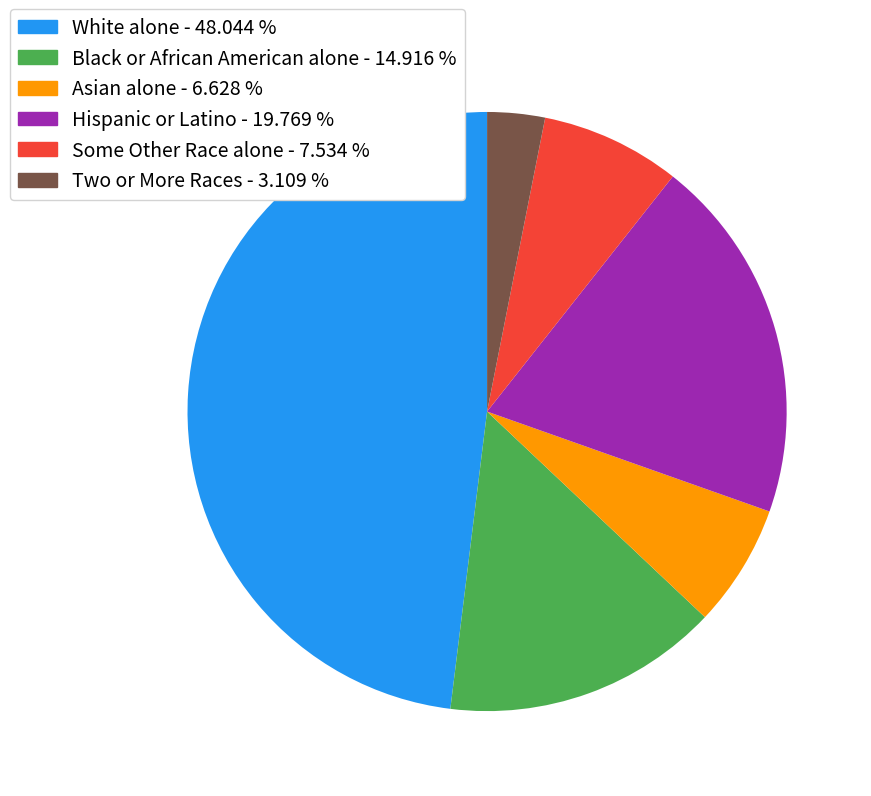

Which category has the biggest portion of the pie?

White alone